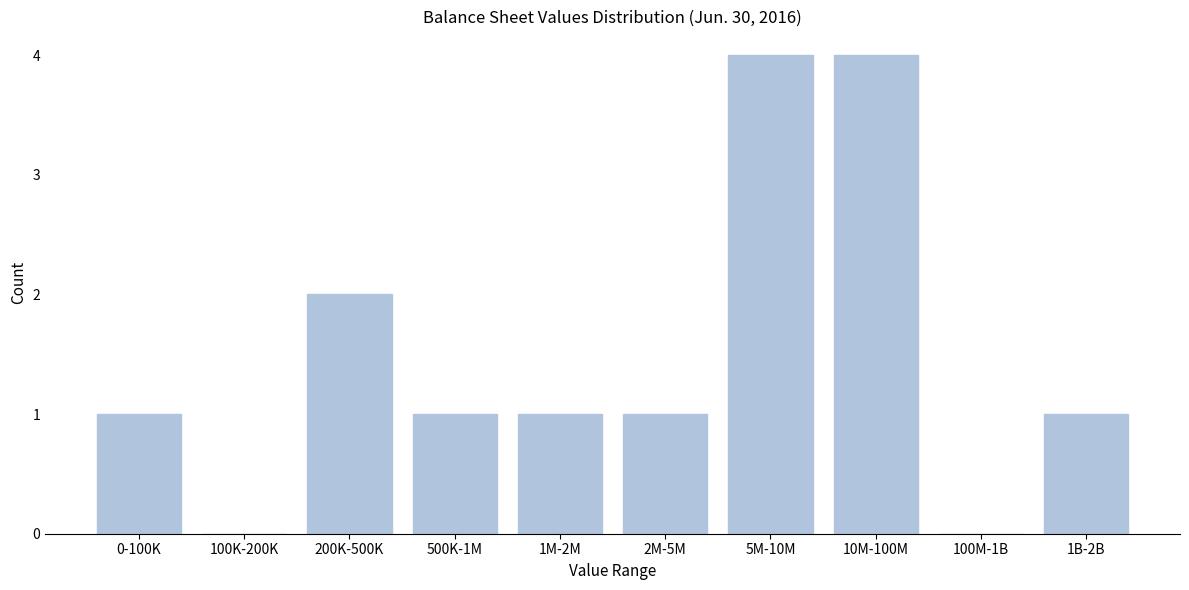

Reading right to left, transcribe all the data shown in this chart.

1B-2B=1	100M-1B=0	10M-100M=4	5M-10M=4	2M-5M=1	1M-2M=1	500K-1M=1	200K-500K=2	100K-200K=0	0-100K=1